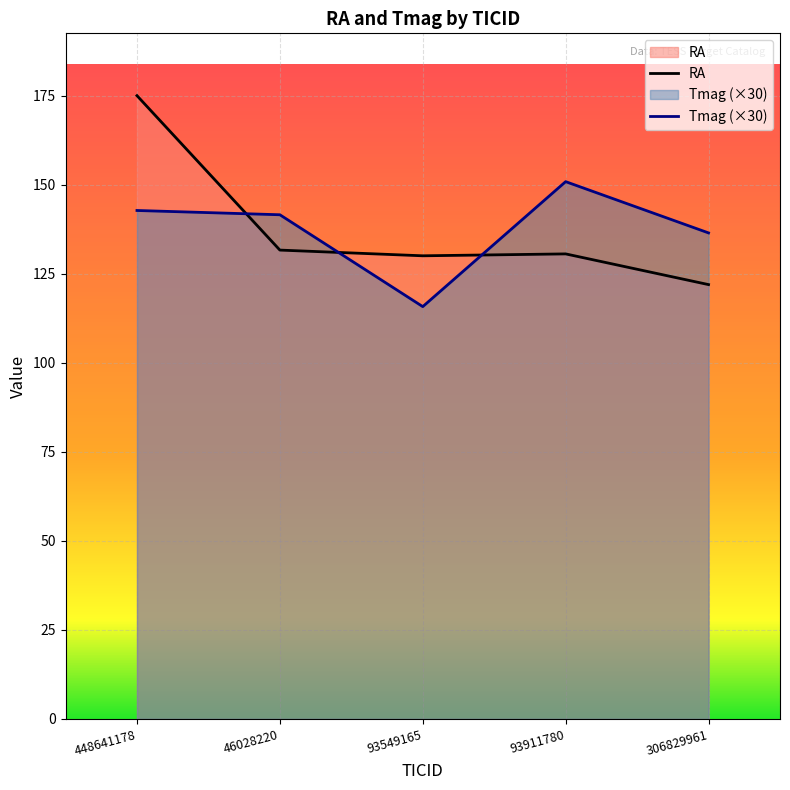

Where do Tmag and RA first cross each other?

448641178 and 46028220